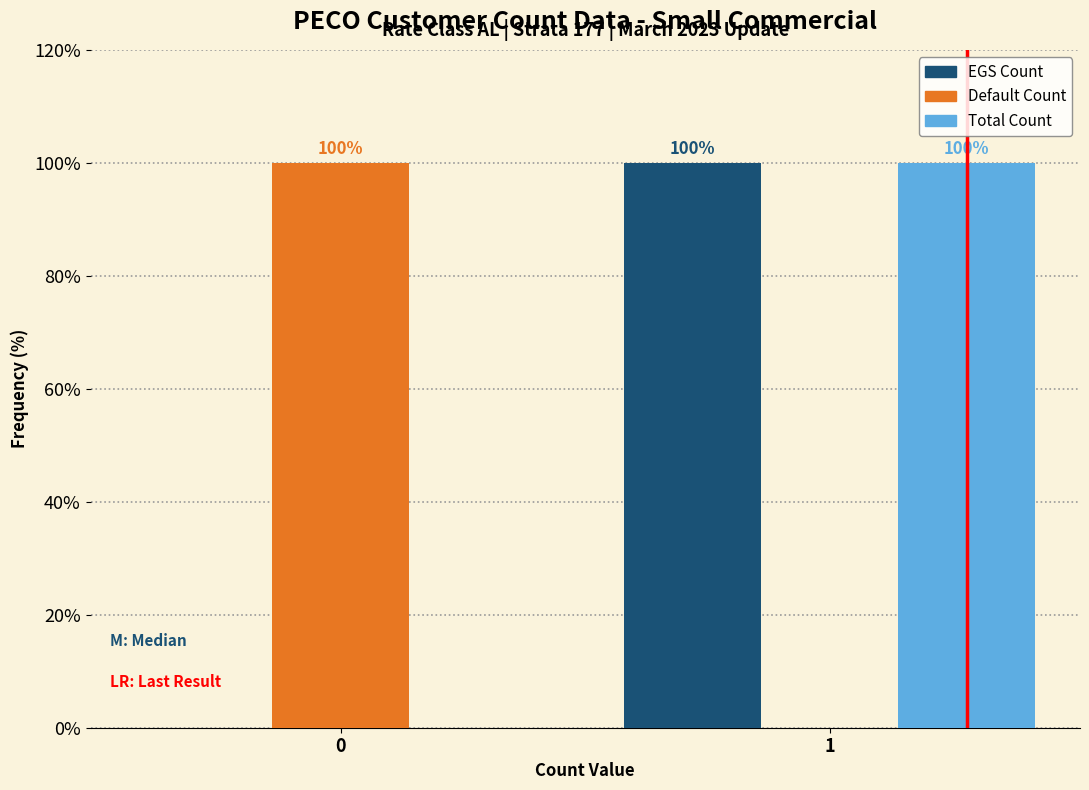

Reading left to right, extract all data points from this chart.

EGS Count: 0=0	1=100
Default Count: 0=100	1=0
Total Count: 0=0	1=100